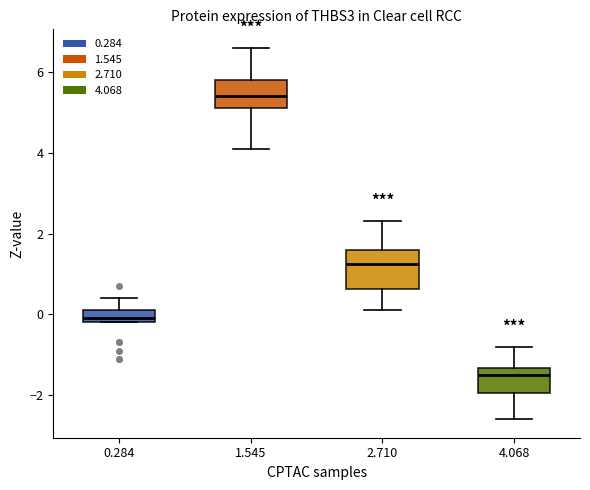

Where is the lower edge of the box at x = 1.545 on the y-axis? The values are not printed on the chart, so give them approximately, as read against the axis.

5.2